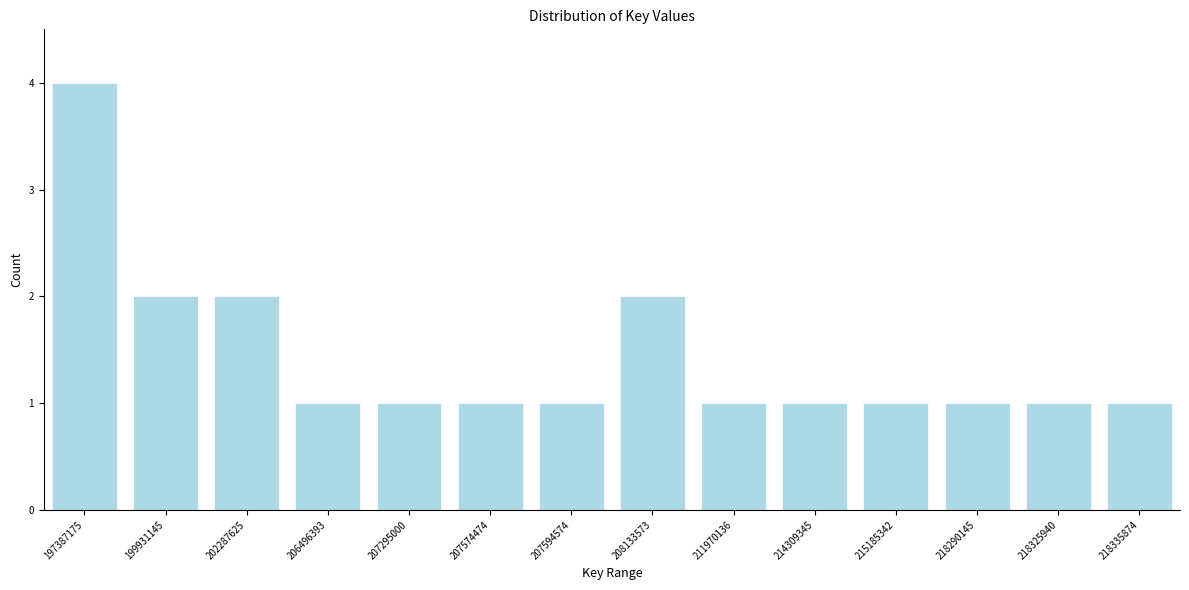

Reading right to left, extract all data points from this chart.

1	1	1	1	1	1	2	1	1	1	1	2	2	4